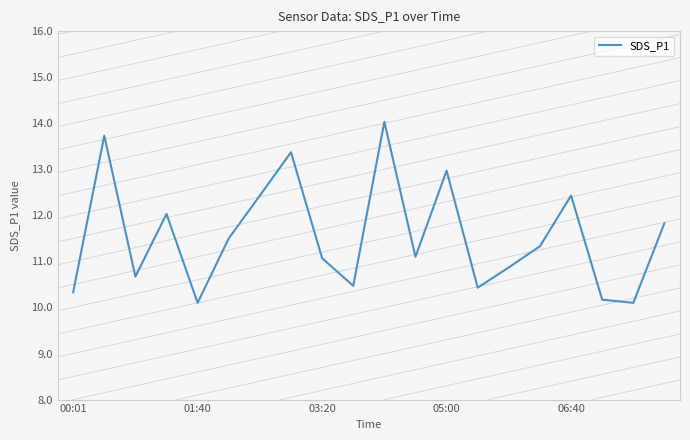

What is the maximum value shown in the chart?

14.0